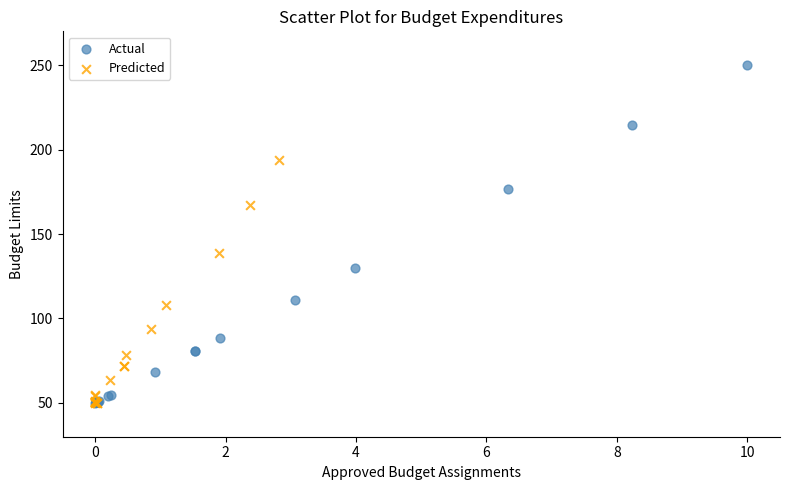

Which series reaches the maximum Y coordinate?

Actual